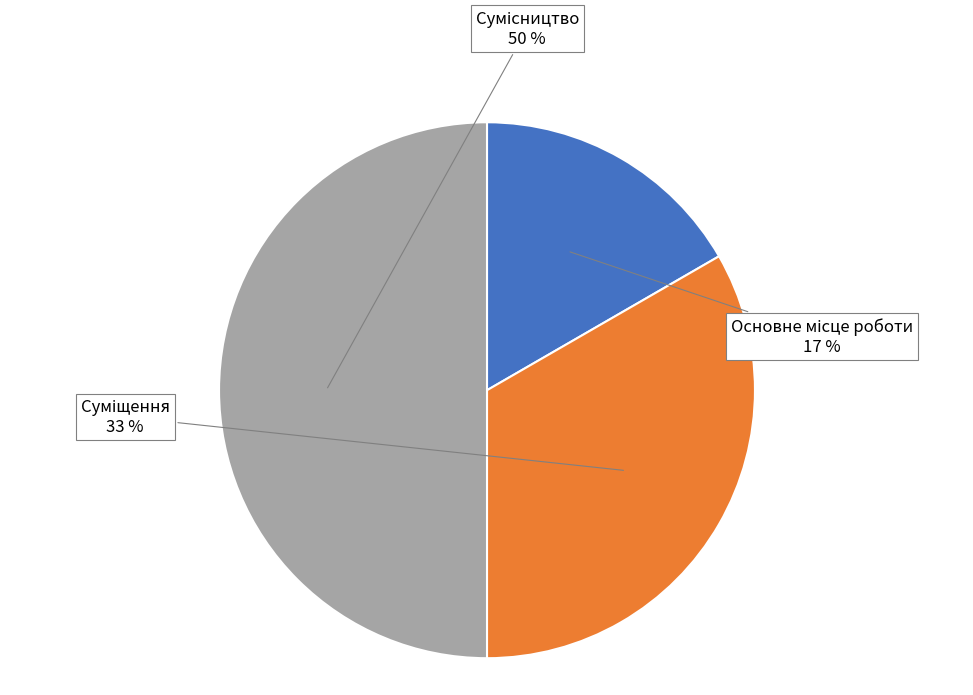

To the nearest percent, what is the average slice percentage?

33%